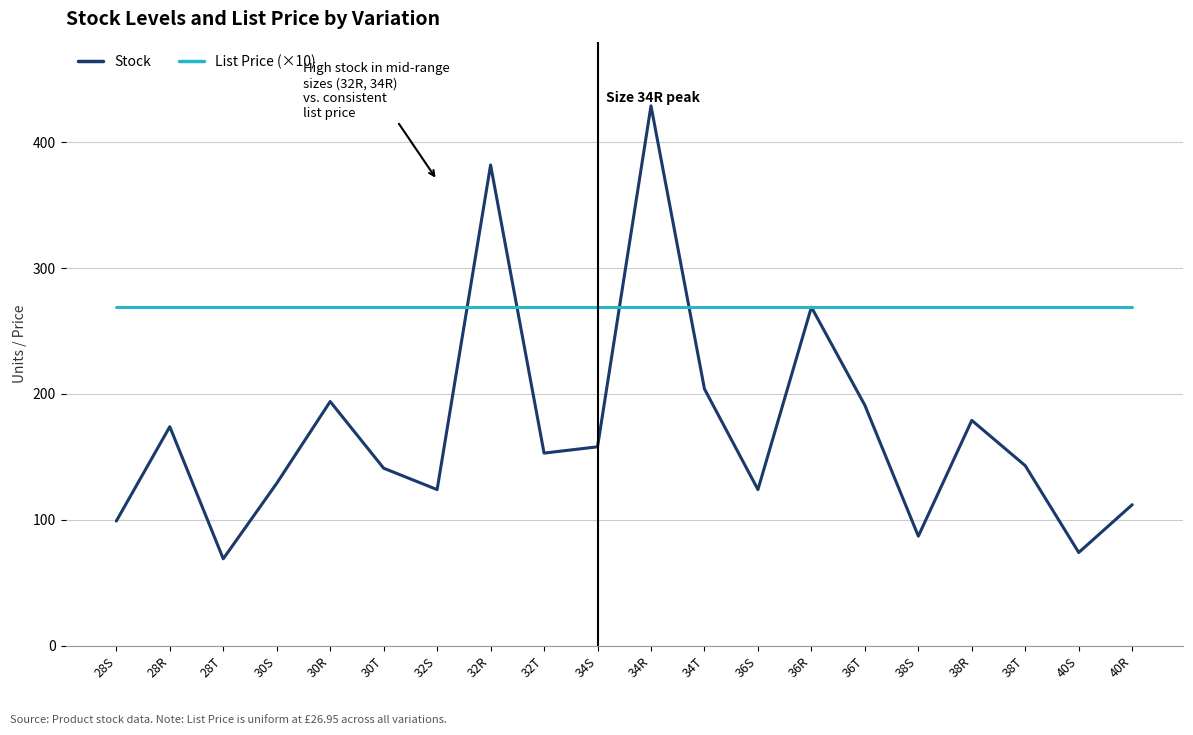

What is the average value of the Stock series?

171.8